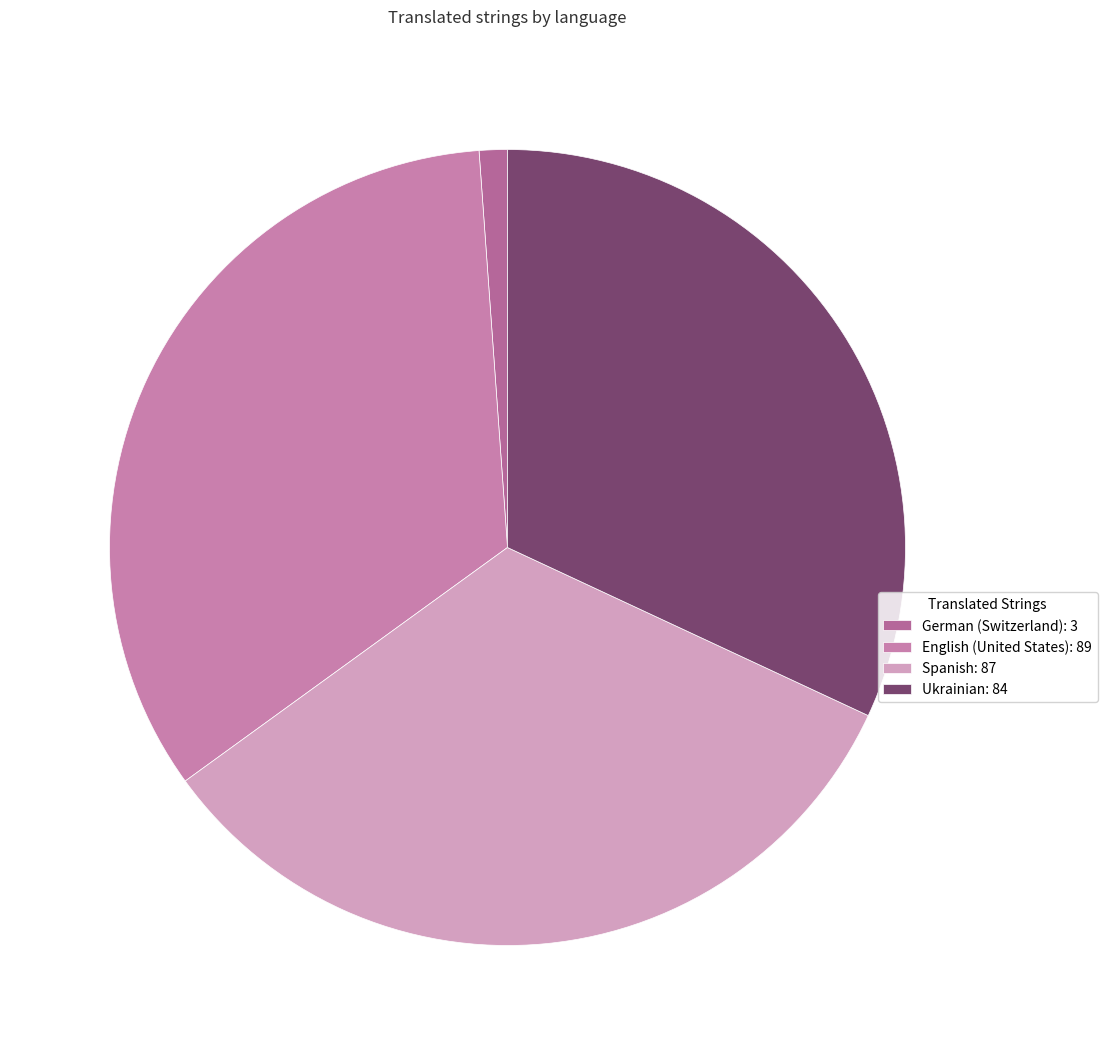

Is there any slice that represents more than half of the pie?

No